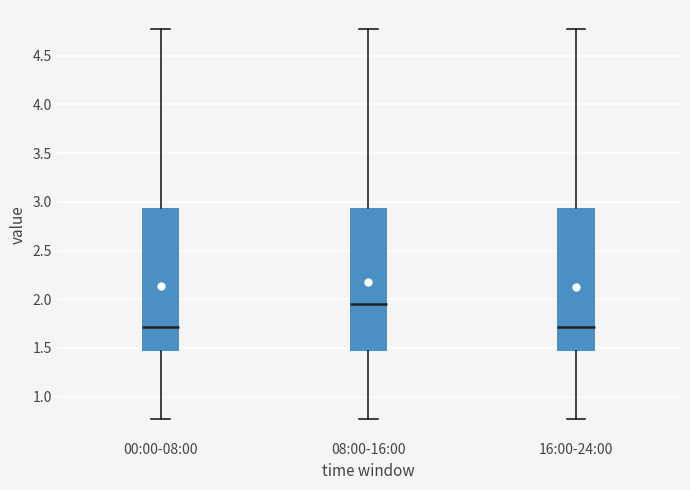

Reading left to right, read every box against the y-axis: the position of its median line, the range the box covers, and the ends of its whiskers. The values are not printed on the chart, so give them approximately, as read against the axis.

00:00-08:00: median 1.70, box 1.45 to 2.95, whiskers 0.75 to 4.75
08:00-16:00: median 1.95, box 1.45 to 2.95, whiskers 0.75 to 4.75
16:00-24:00: median 1.70, box 1.45 to 2.95, whiskers 0.75 to 4.75